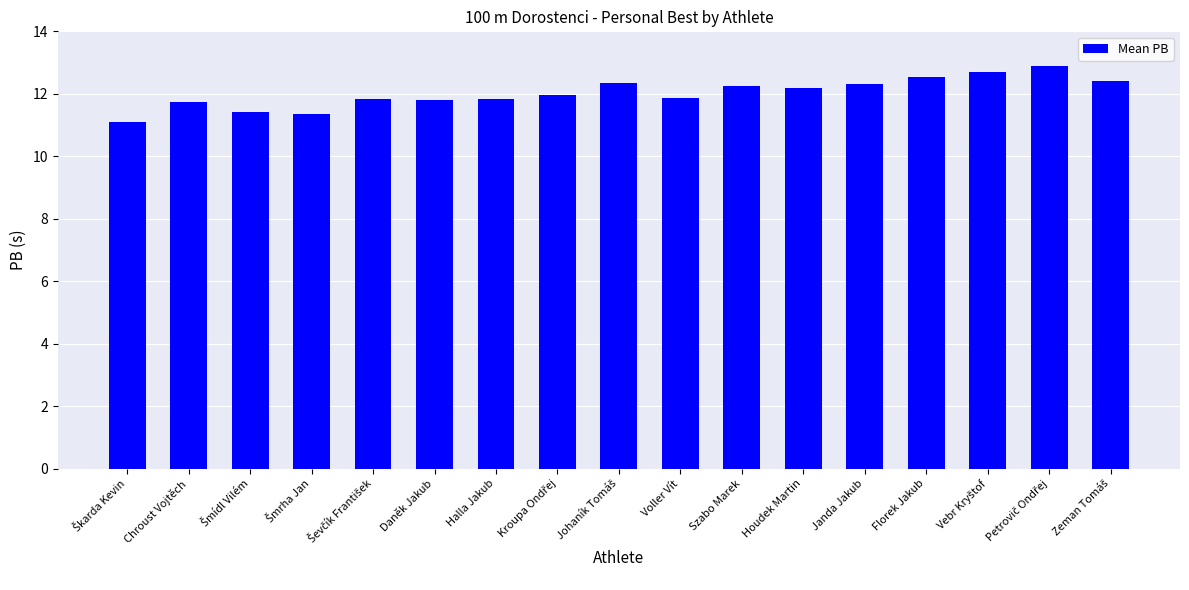

What is the difference between the values at Szabo Marek and Daněk Jakub?

0.4